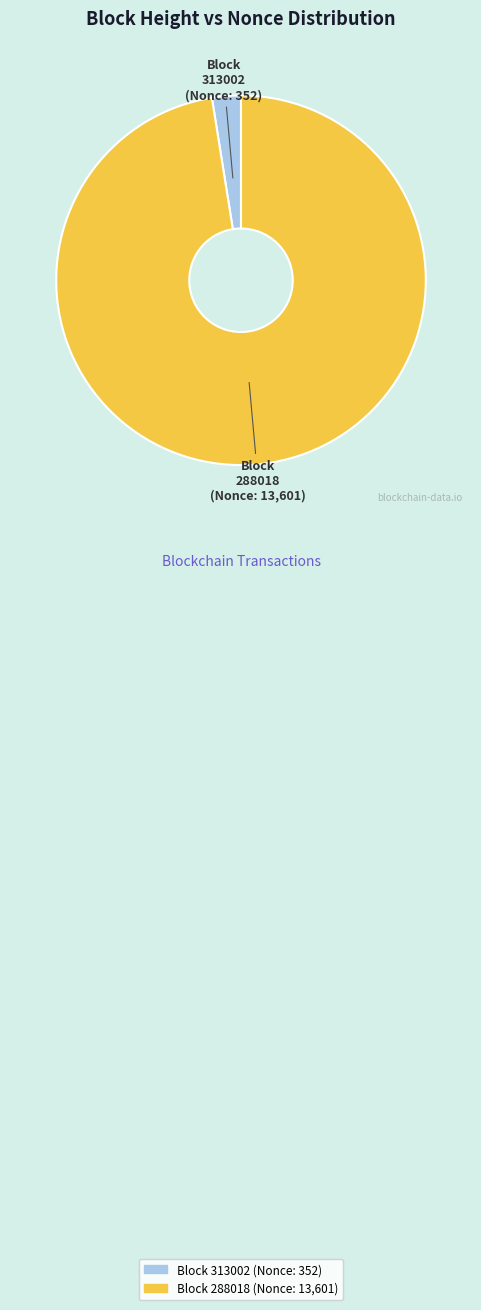

Rank the categories by value from highest to lowest.

288018, 313002